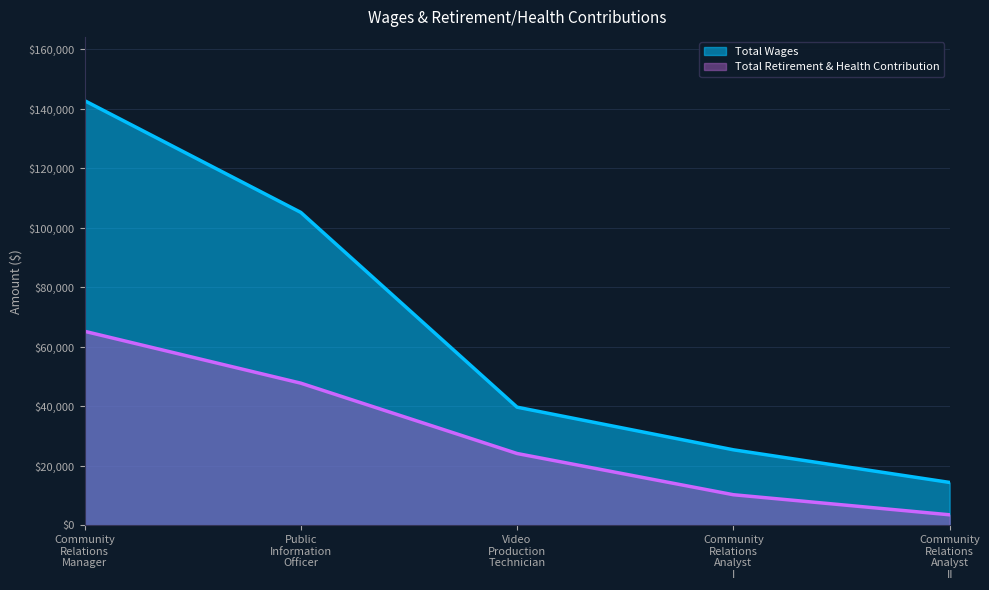

Rank the series by their average value, from highest to lowest.

Total Wages, Total Retirement & Health Contribution